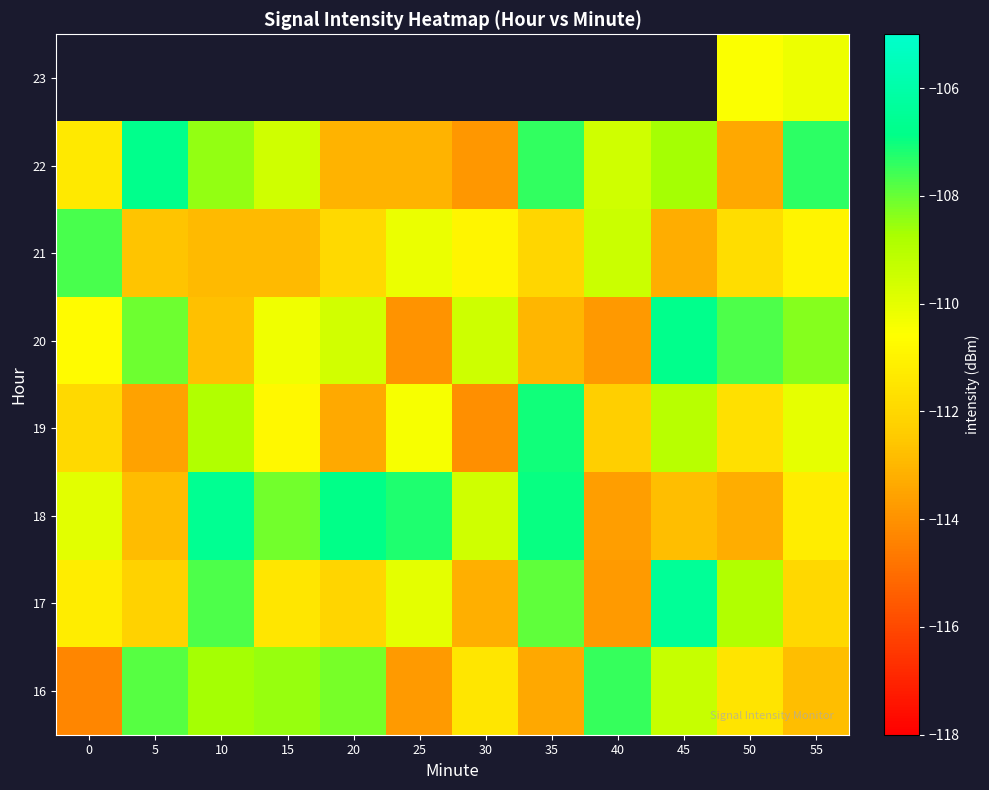

Is it true that 19 equals -67.0 at 25?

False